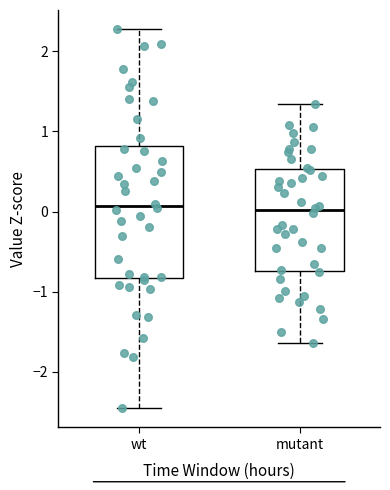

Reading left to right, read every box against the y-axis: the position of its median line, the range the box covers, and the ends of its whiskers. The values are not printed on the chart, so give them approximately, as read against the axis.

wt: median 0.1, box -0.8 to 0.8, whiskers -2.5 to 2.3
mutant: median 0.0, box -0.7 to 0.5, whiskers -1.6 to 1.3